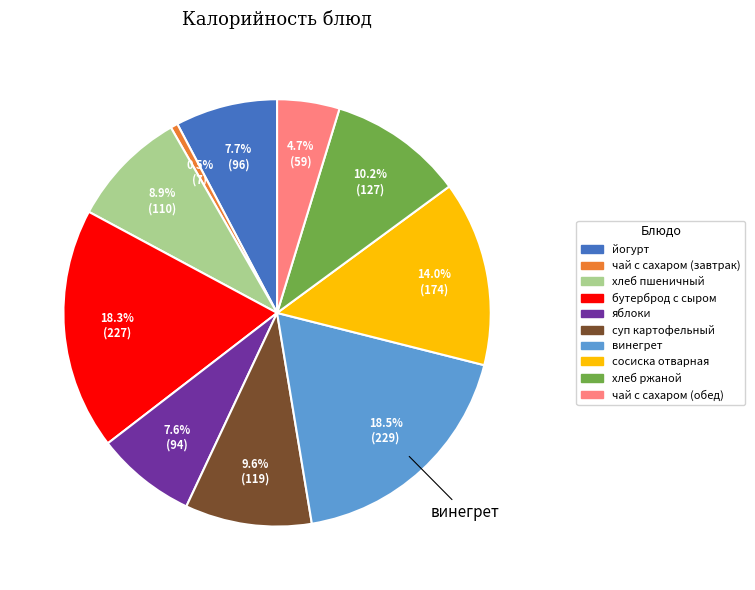

To the nearest percent, what is the difference between the largest and smallest slice percentages?

18%